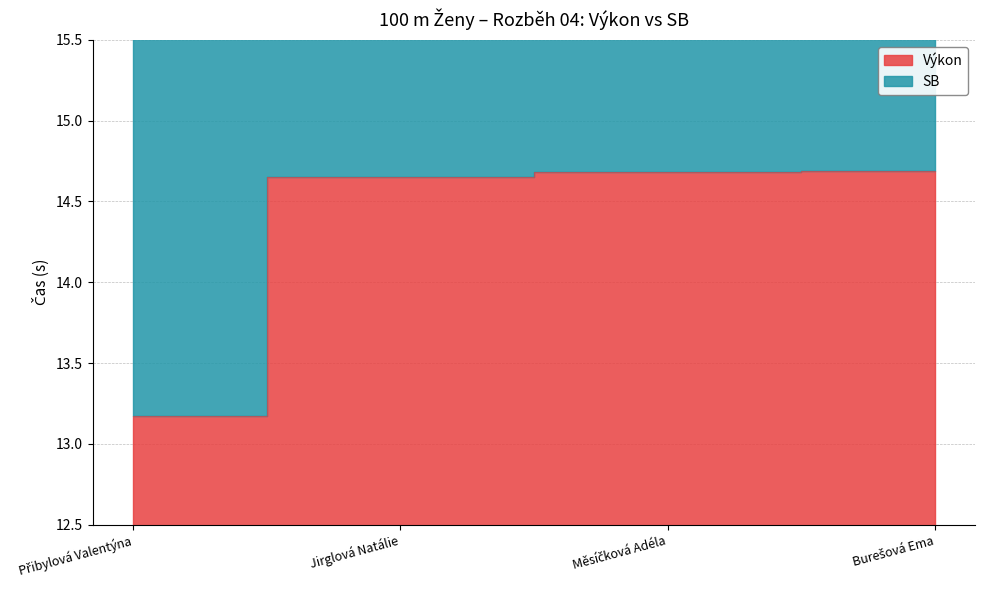

How many categories are shown in the chart?

4